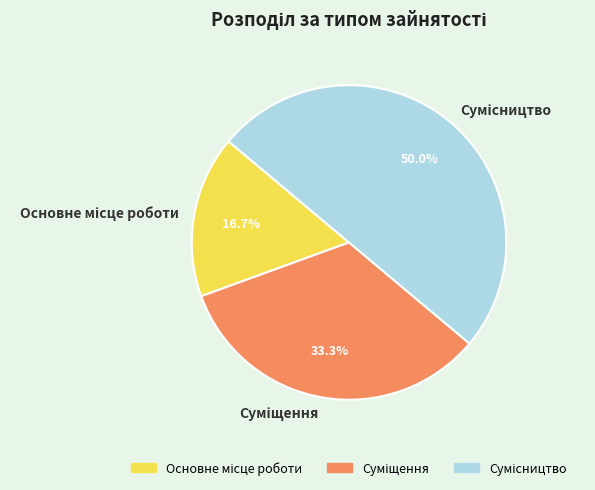

Which slice is the smallest?

Основне місце роботи